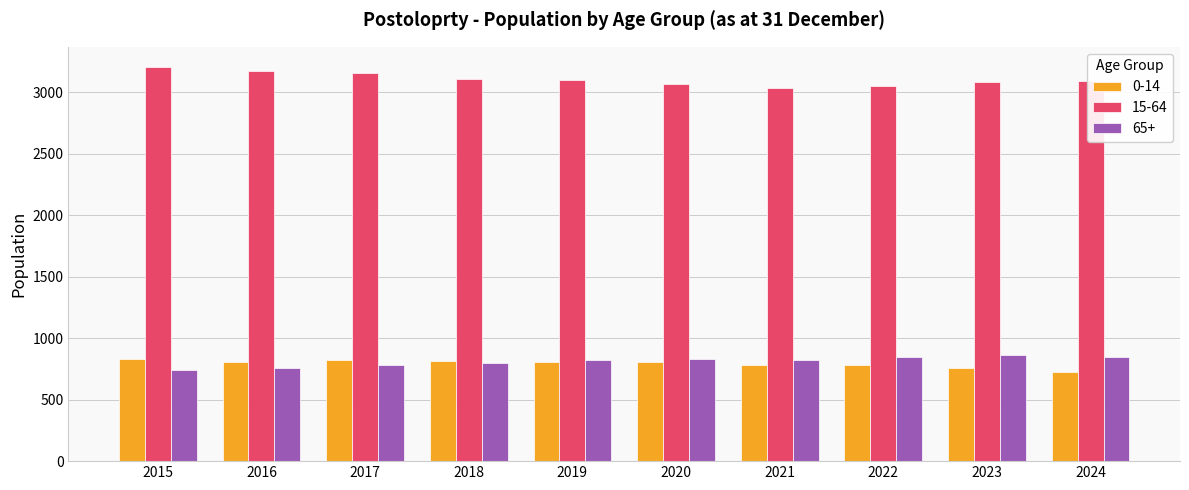

What is the greatest value displayed?

3210